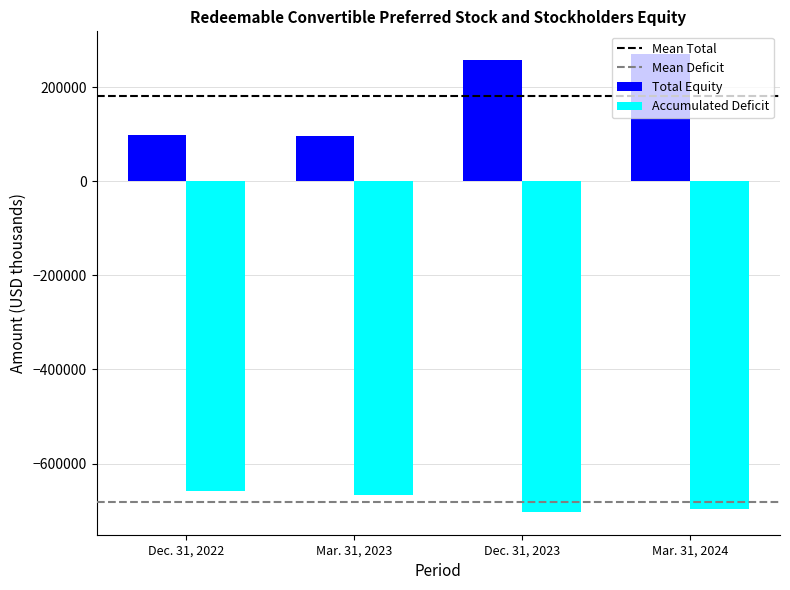

What is the lowest value of the Total Equity series?

95491